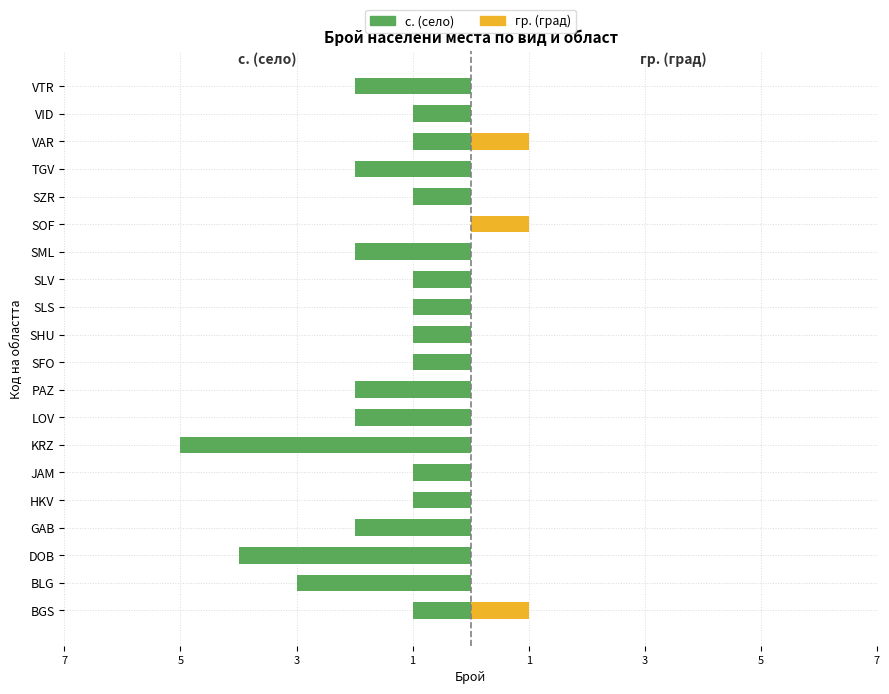

Rank the series at VAR from highest to lowest value.

гр. (град), с. (село)